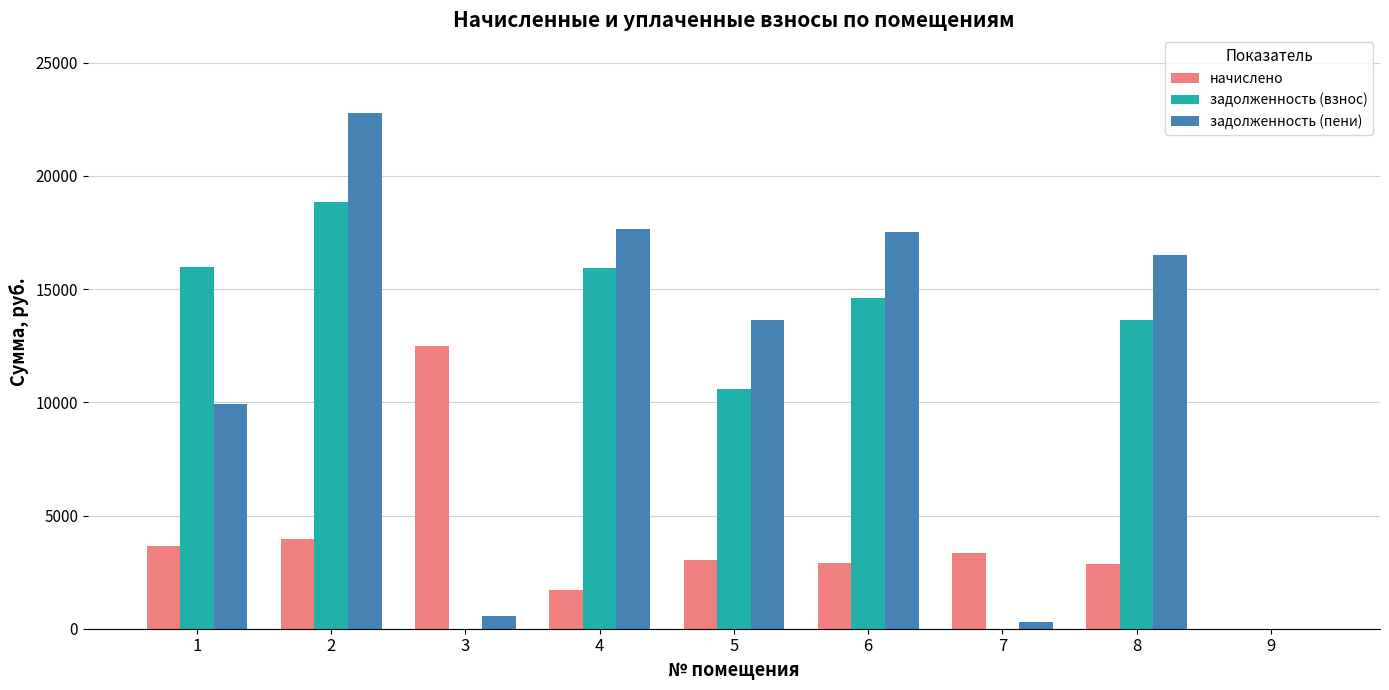

Does the chart contain stacked bars?

No